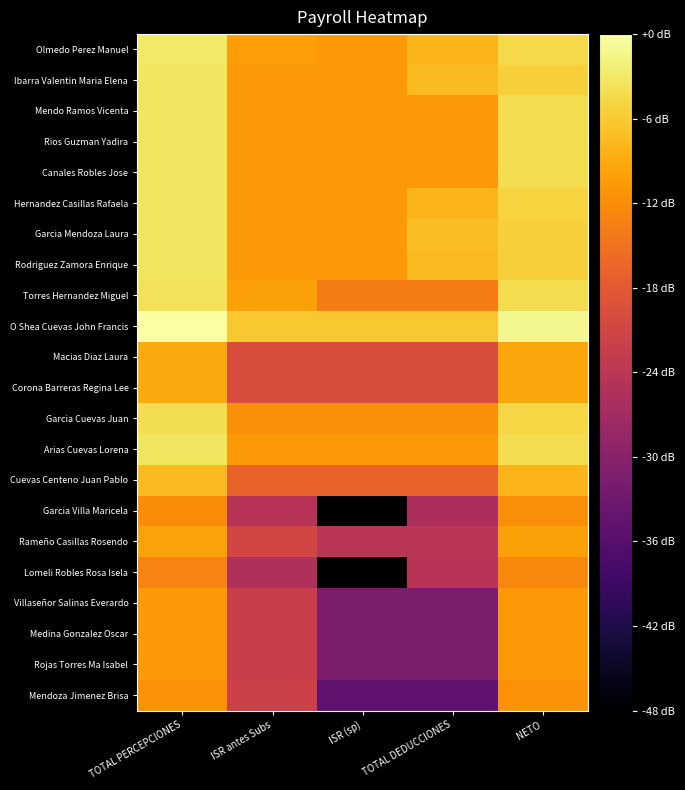

Which category has the highest value across all series?

TOTAL PERCEPCIONES